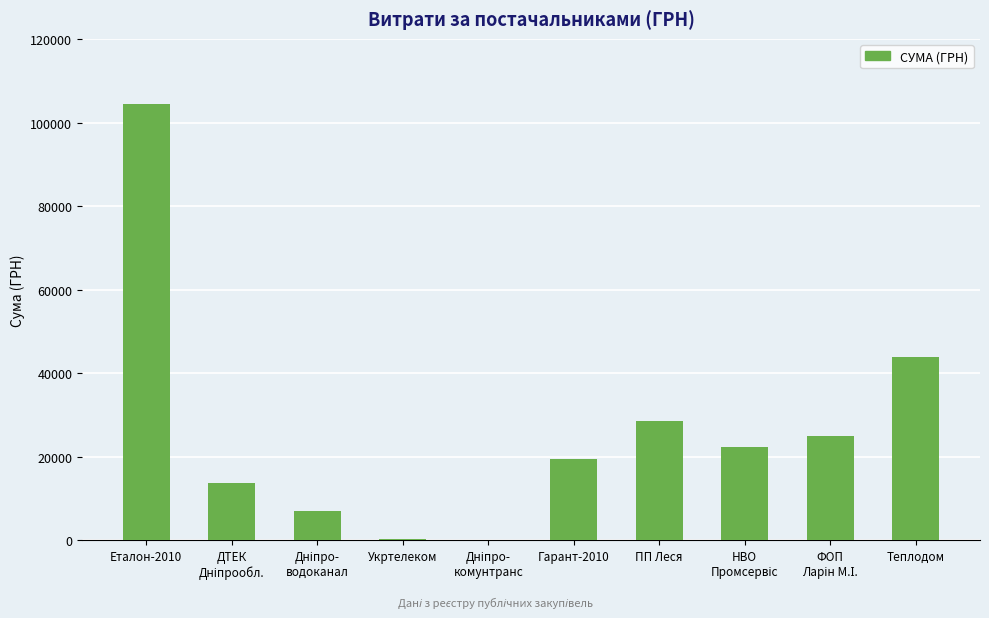

At which category does the chart reach its peak across all series?

Еталон-2010